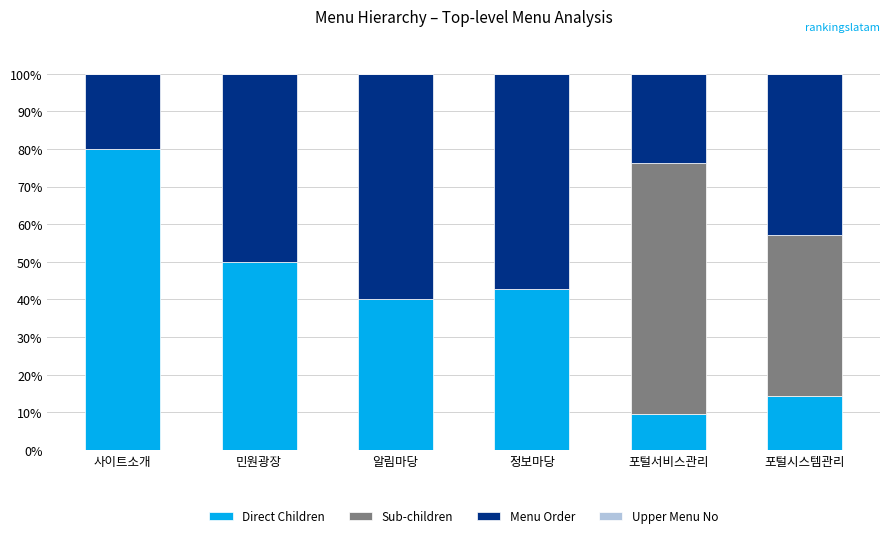

The Direct Children series shows 40.0 at 알림마당. True or false?

True